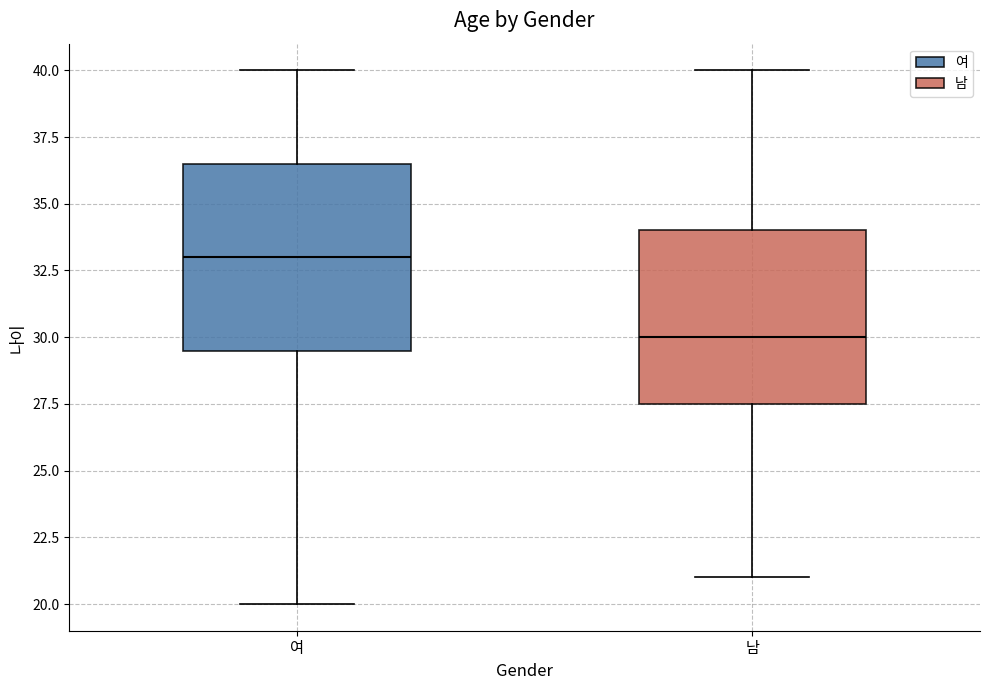

Where is the upper edge of the box for 여 on the y-axis? The values are not printed on the chart, so give them approximately, as read against the axis.

36.5